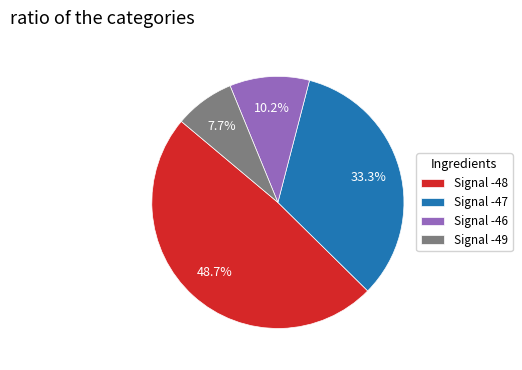

Between Signal -48 and Signal -49, which is larger?

Signal -48